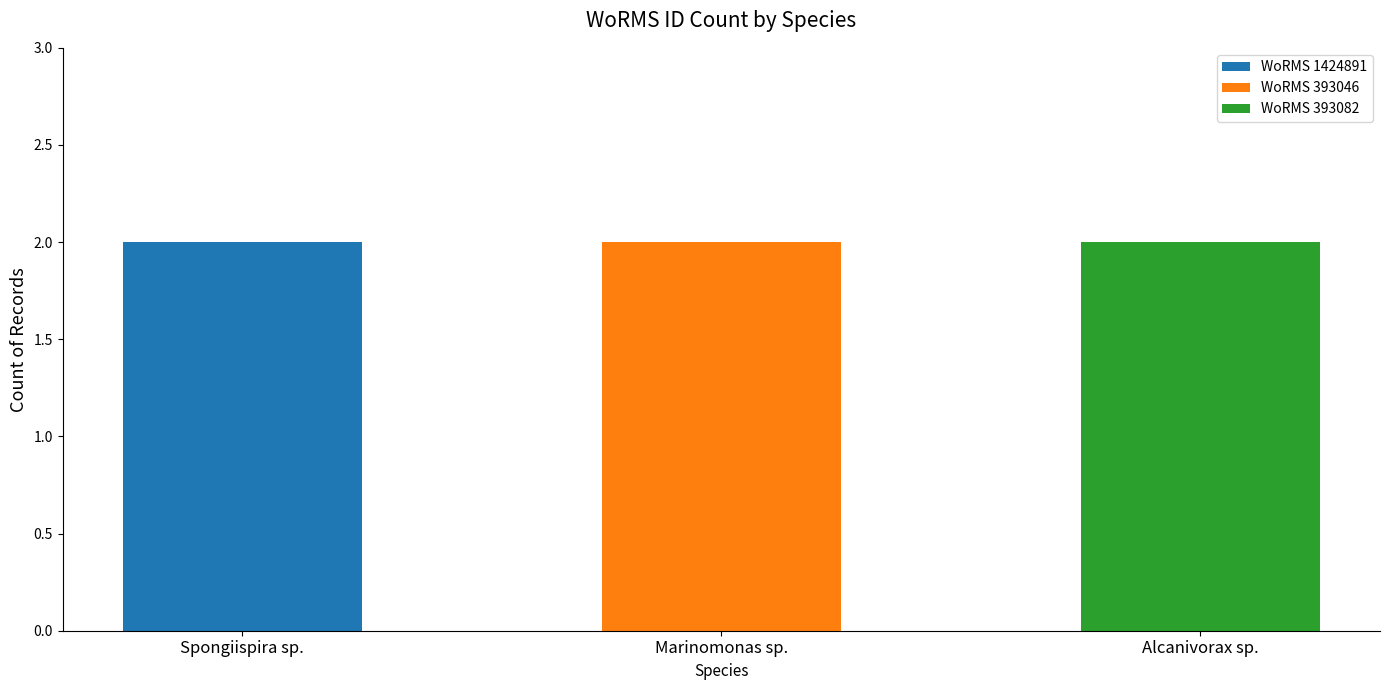

Reading right to left, transcribe the values for WoRMS 1424891.

Alcanivorax sp.=0	Marinomonas sp.=0	Spongiispira sp.=2